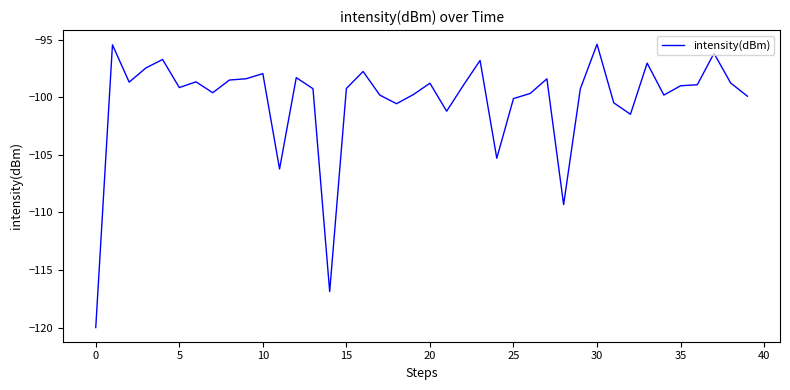

What is the smallest value displayed?

-120.0